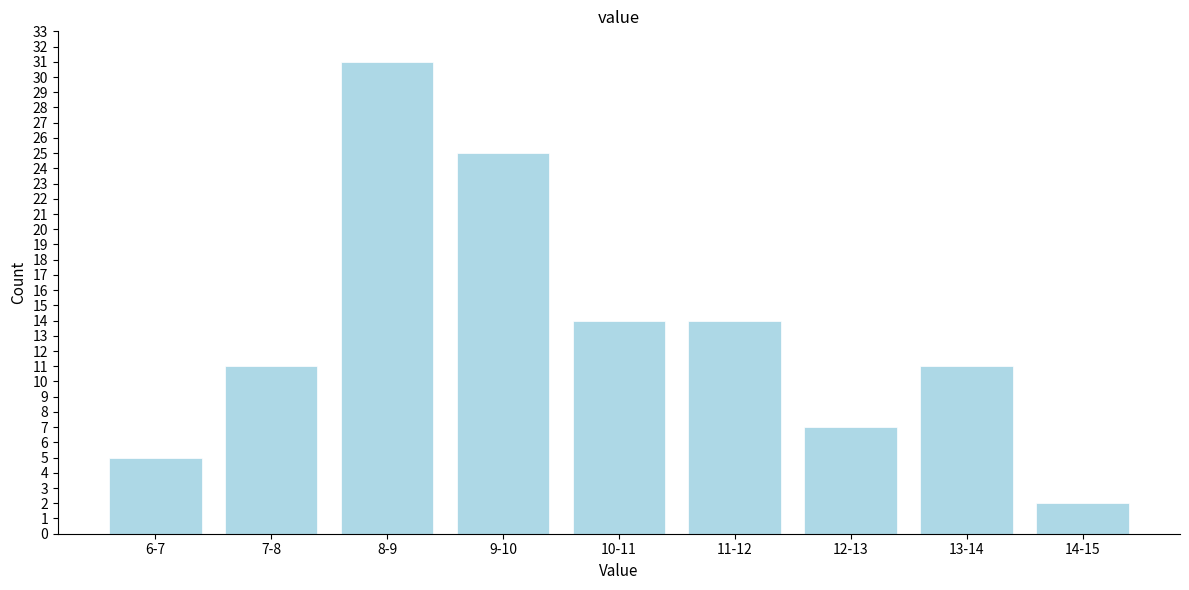

Reading left to right, what are all the values shown in this chart?

6-7=5	7-8=11	8-9=31	9-10=25	10-11=14	11-12=14	12-13=7	13-14=11	14-15=2